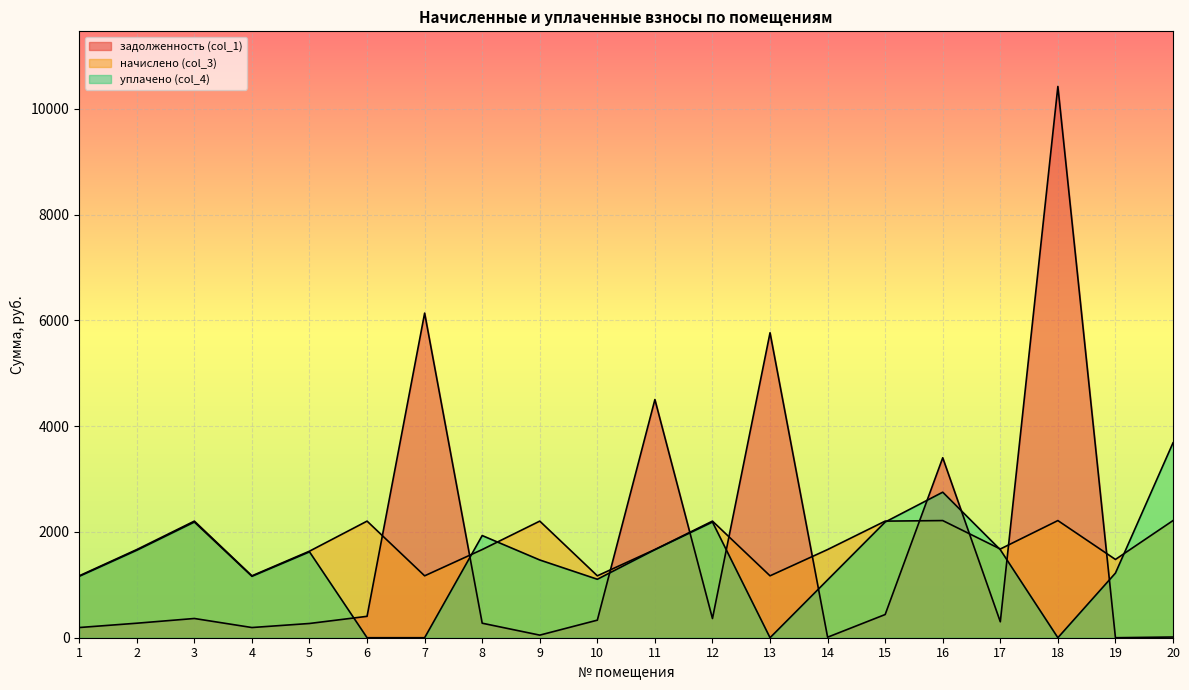

Where does the начислено (col_3) series first go above 1666?

2